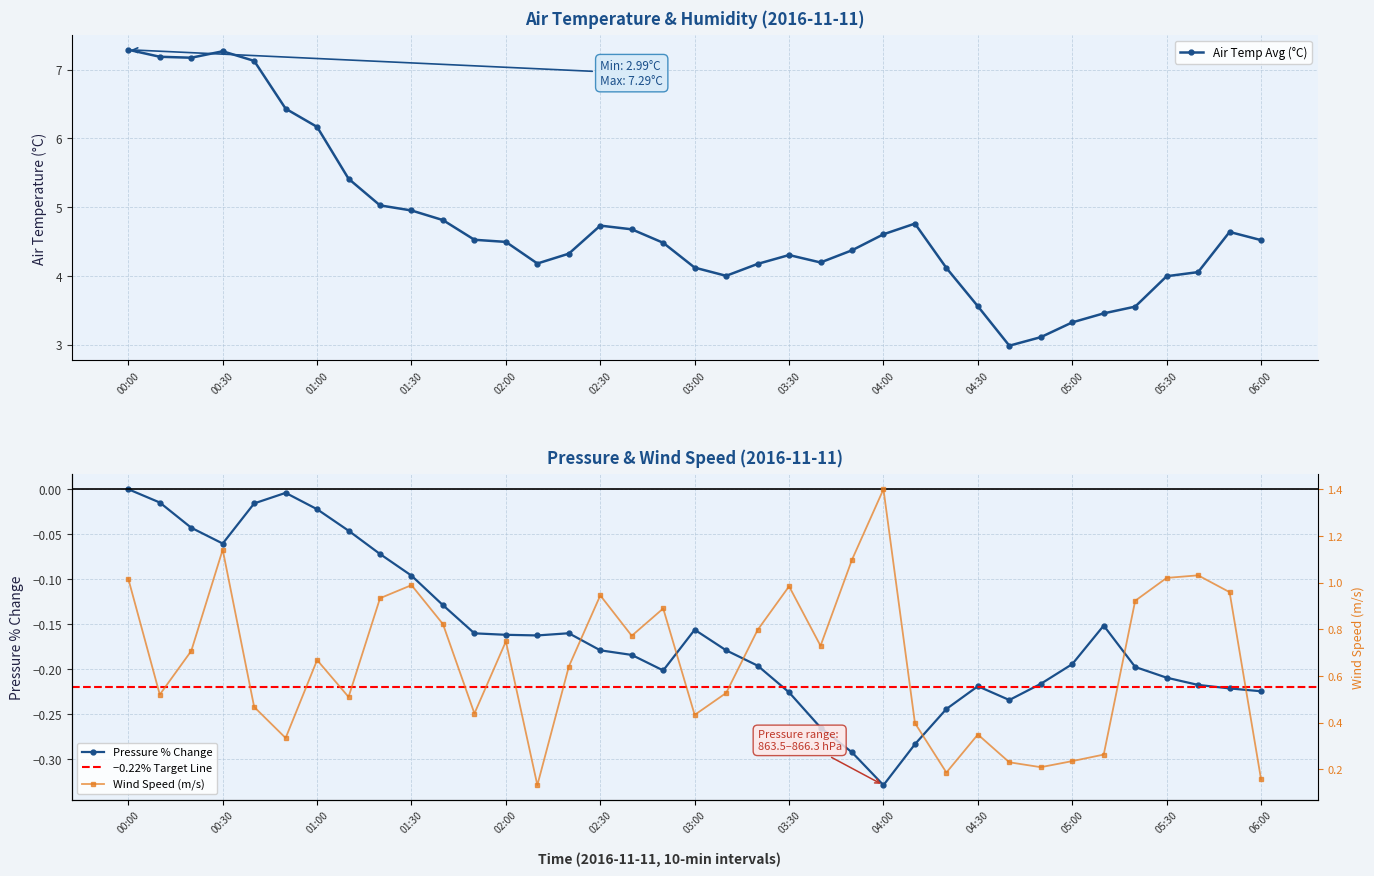

True or false: Air Temp Avg (°C) has more than 0 interior local peaks.

True